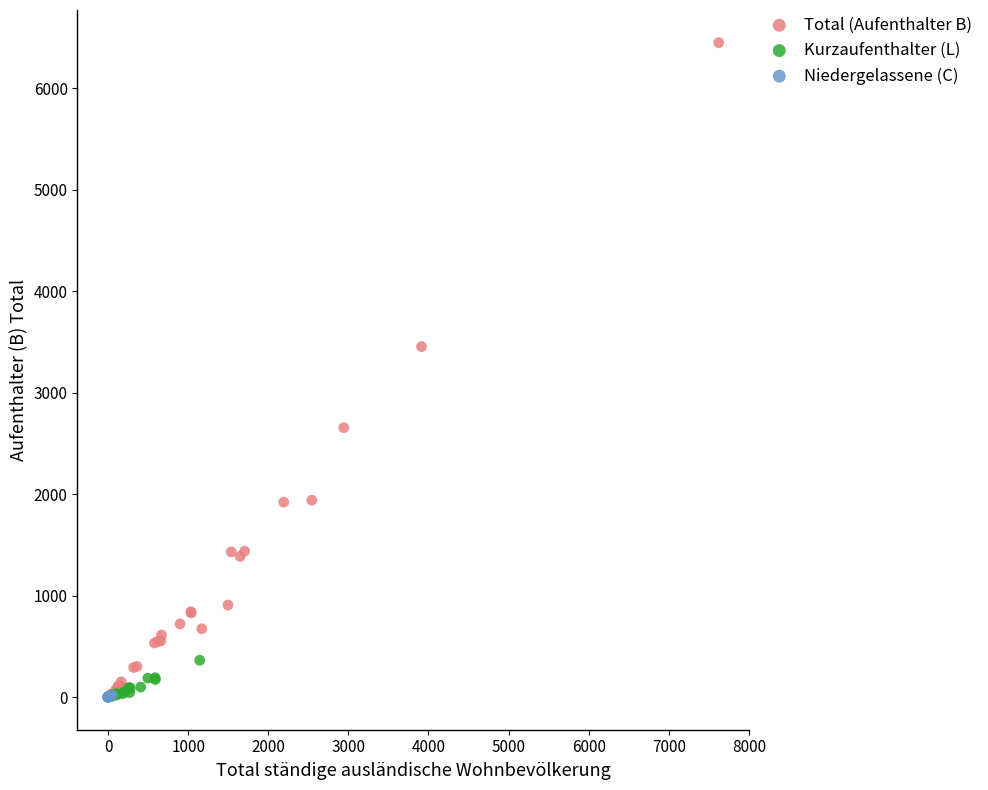

Which series reaches the maximum Y coordinate?

Total (Aufenthalter B)